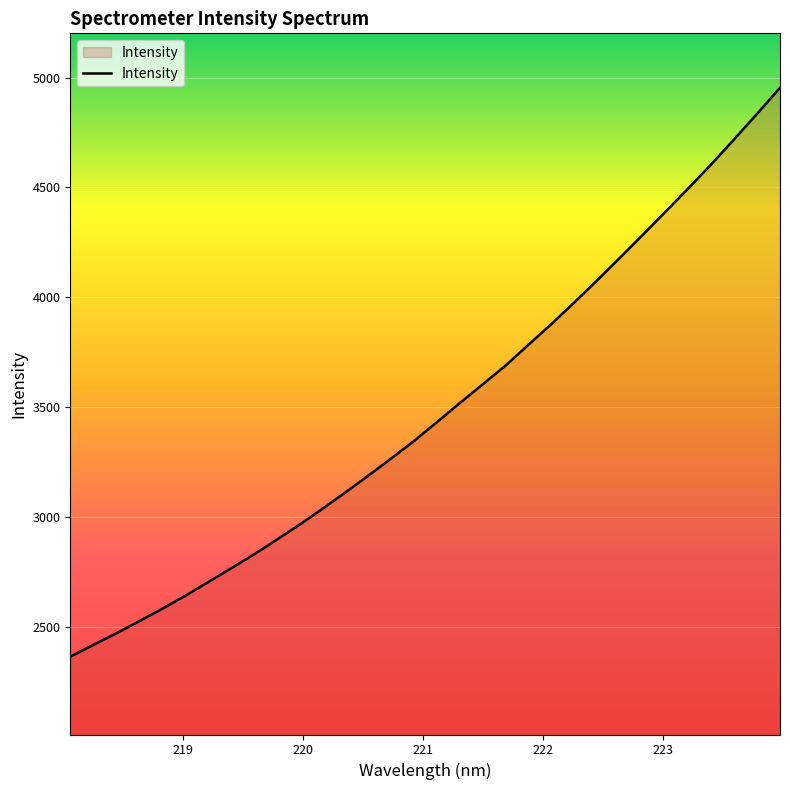

What is the minimum value shown in the chart?

2363.1